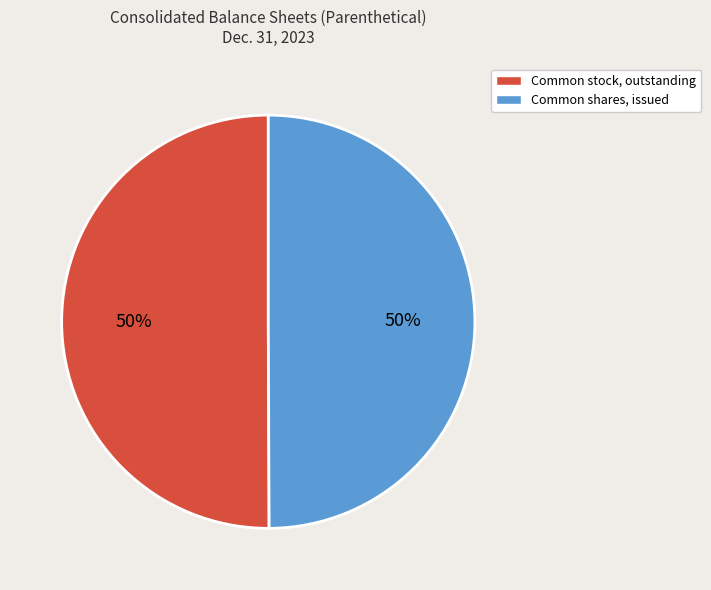

How many slices are in this pie chart?

2